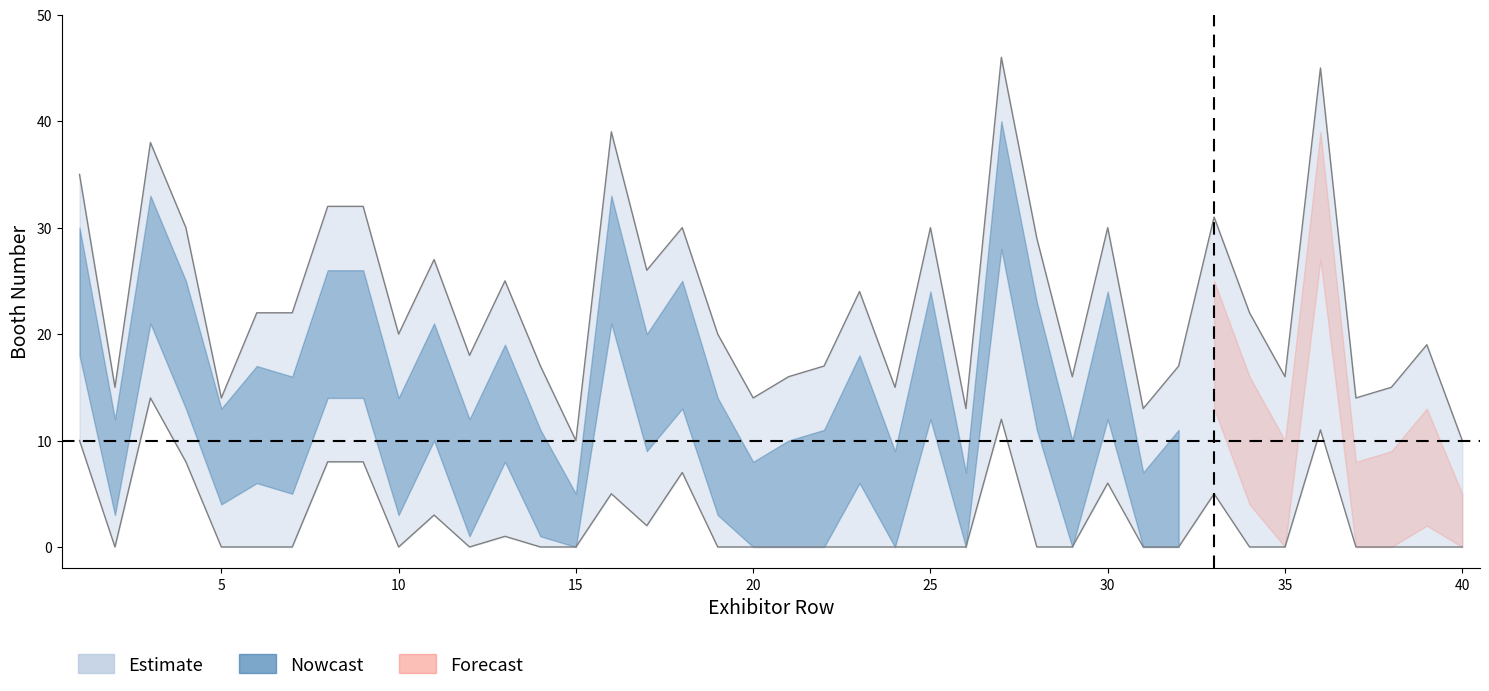

True or false: nowcast_mid and booth_numbers intersect in this chart.

False